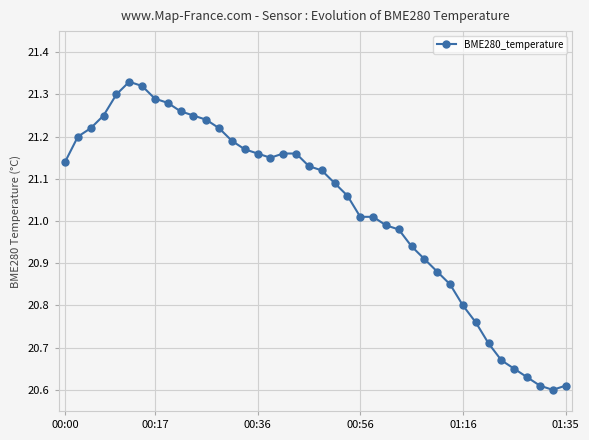

What is the difference between the second highest and minimum values?

0.7